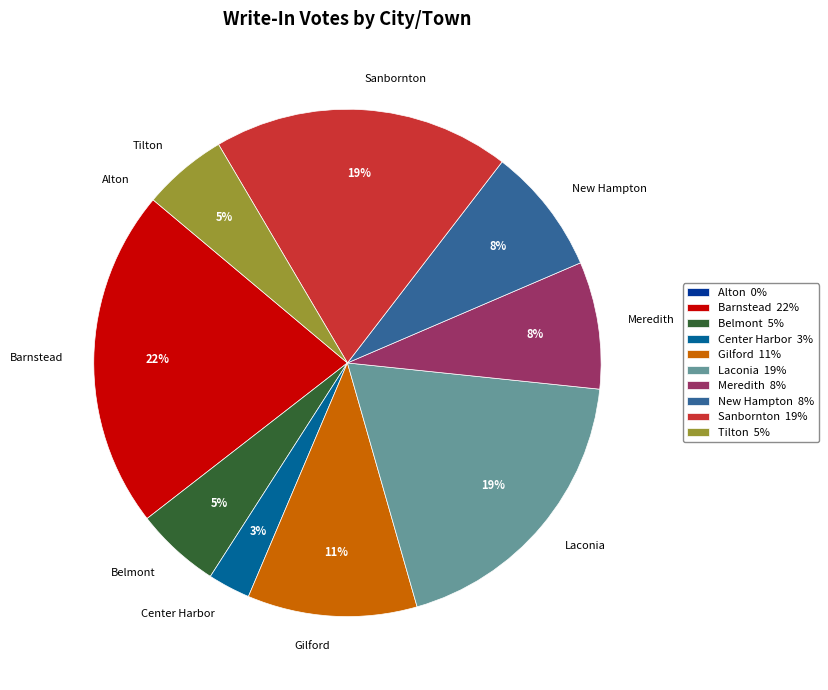

Combined, do Center Harbor and Barnstead account for over 50%?

No